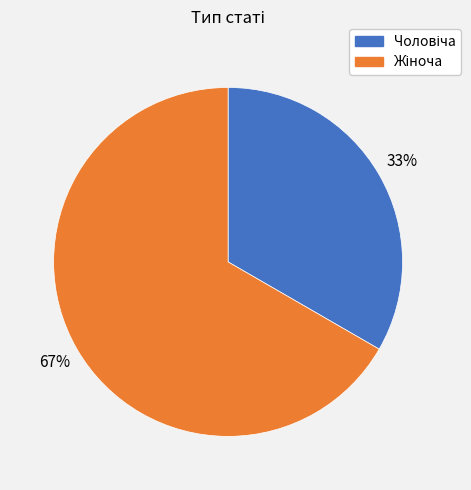

Does any single category account for the majority?

Yes